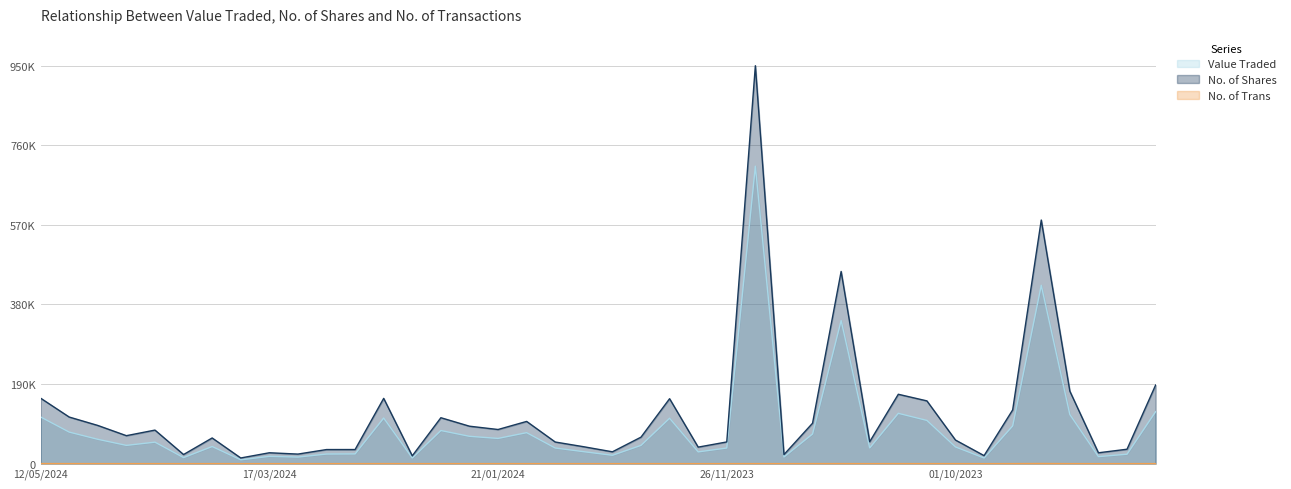

Reading left to right, extract all data points from this chart.

Value Traded: 111406	75321	58097	43607	51275	14395	40856	9143	17404	15684	22940	23246	108878	13420	79063	65245	60229	73966	37303	28527	19955	43608	108369	28053	37294	710174	15878	70775	341644	37533	120120	103178	39852	13453	90021	425797	117219	16781	22526	124043
No. of Shares: 156278	111246	91184	66762	80083	21727	61288	13530	25953	22805	33628	33655	155872	18625	109628	89385	81490	100785	51609	40314	28244	63232	155040	39422	51790	950009	21587	96509	458836	52354	165613	149826	56296	19135	128286	581624	173025	25922	34420	187631
No. of Trans: 195	121	63	58	72	21	62	23	35	16	45	41	119	27	75	54	83	64	51	38	38	72	71	25	59	88	31	80	160	38	115	79	60	12	106	321	63	20	40	98